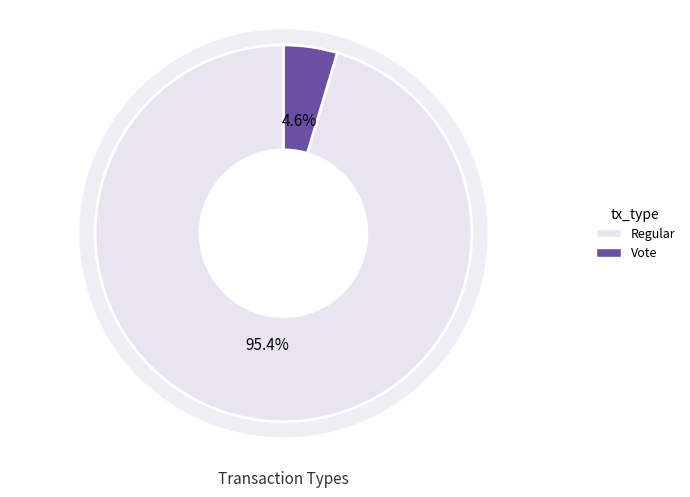

What percentage do Regular and Vote together represent?

100.0%